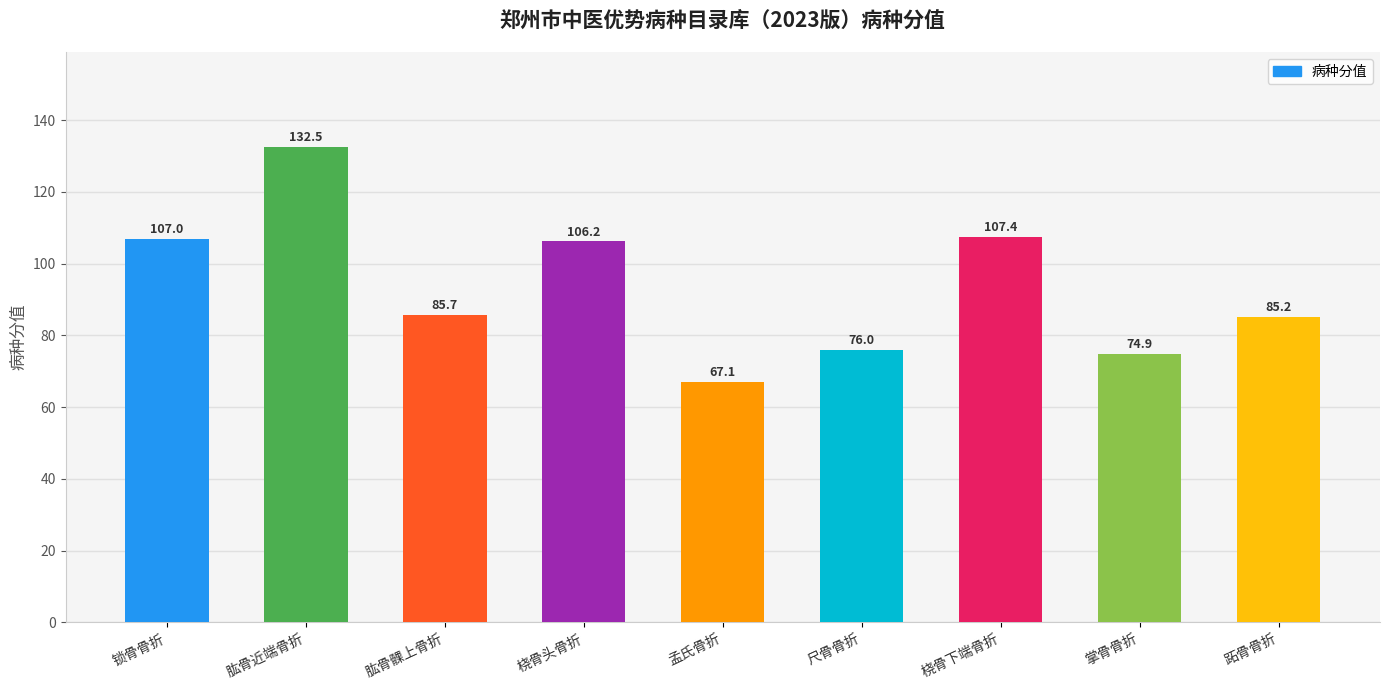

What is the difference between the maximum and minimum values?

65.5